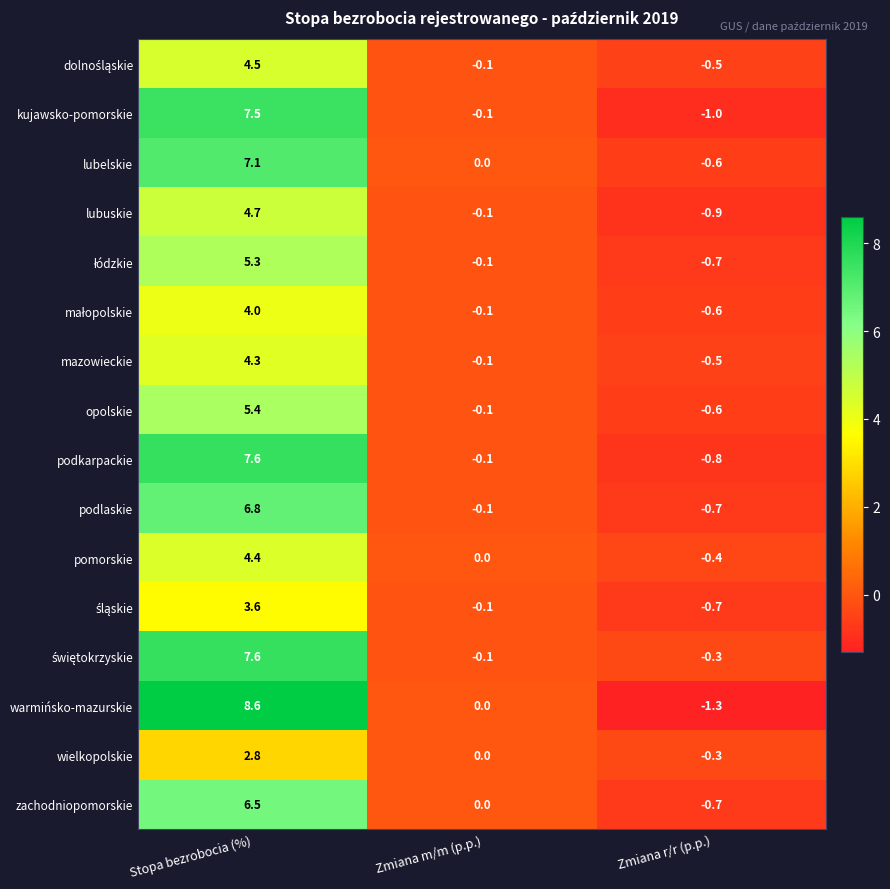

What is the spread (max minus min) of values at Zmiana m/m (p.p.)?

0.1